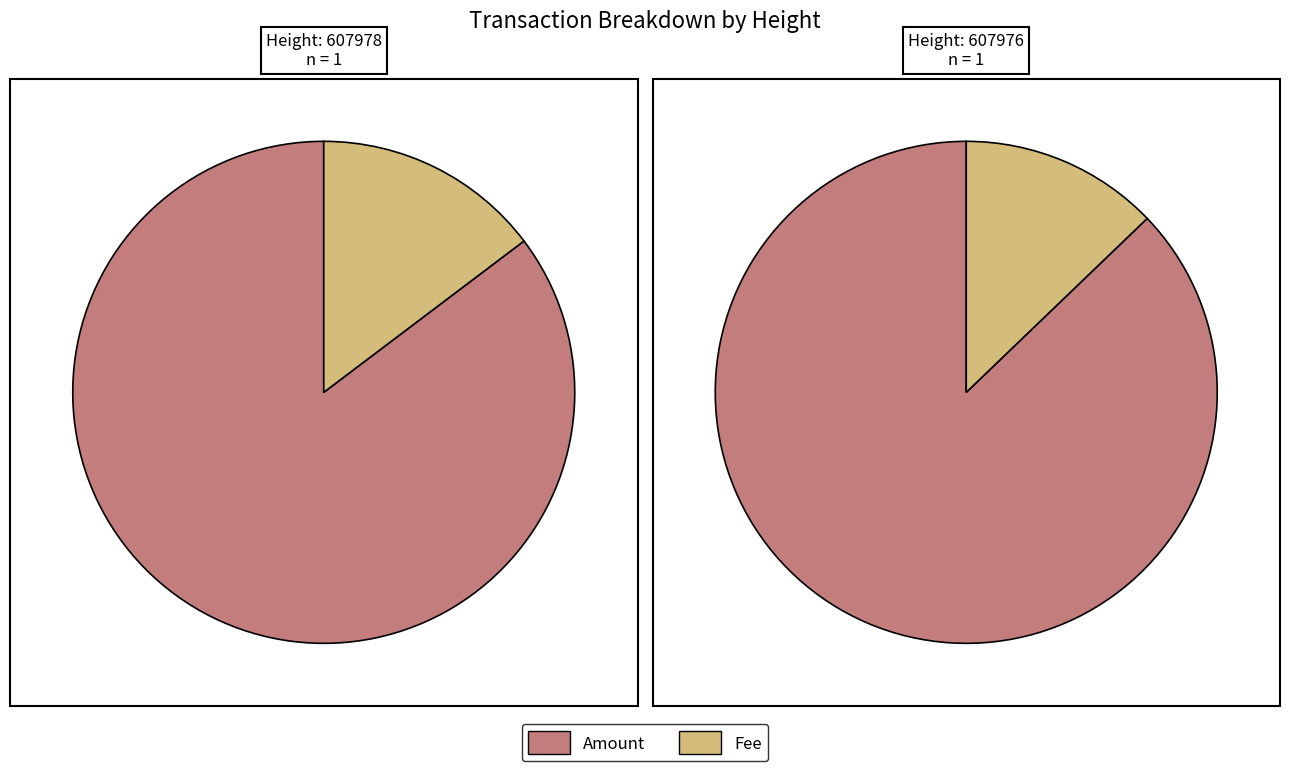

Is it true that 607976 is 40% of the pie?

False